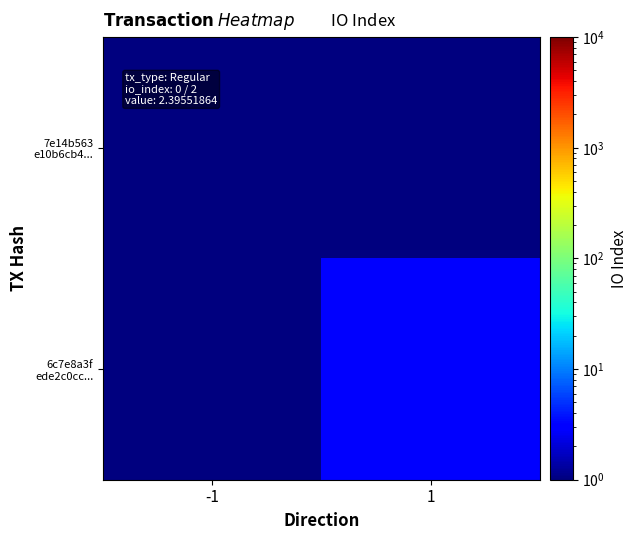

How many categories are shown in the chart?

2